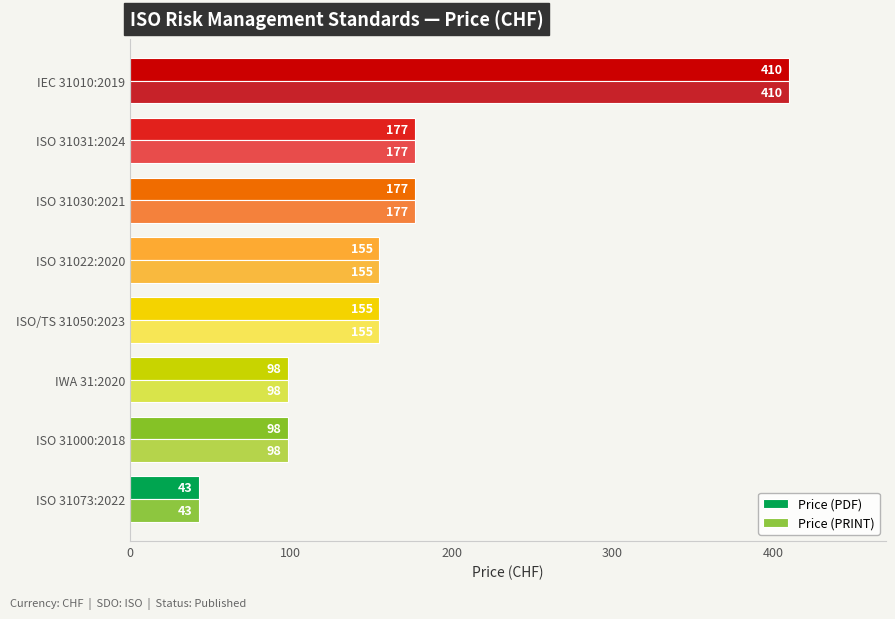

What is the difference between the maximum and second lowest values in the Price (PDF) series?

312